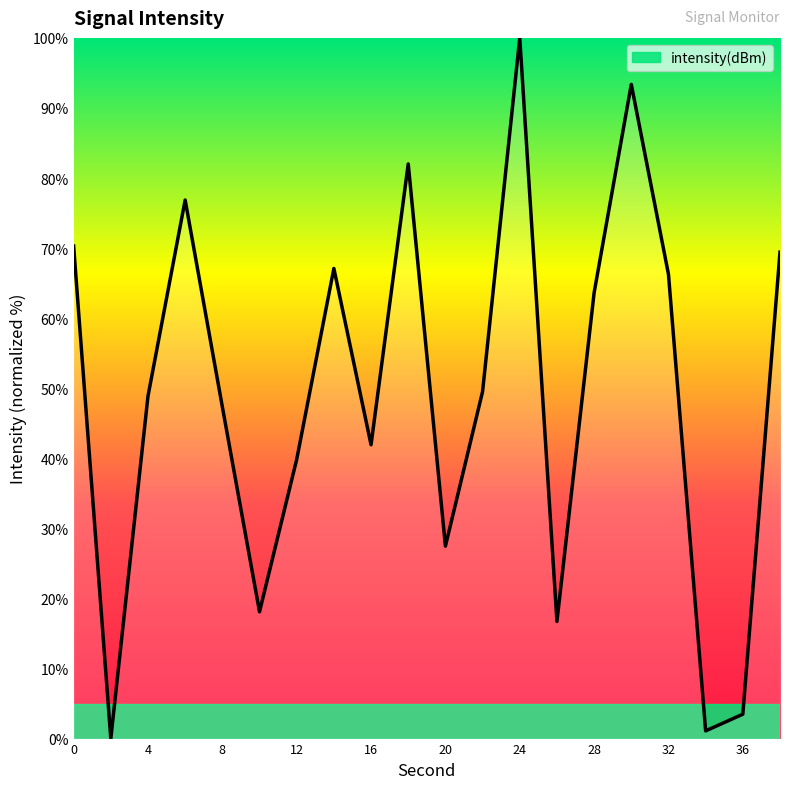

What is the maximum value shown in the chart?

100.0